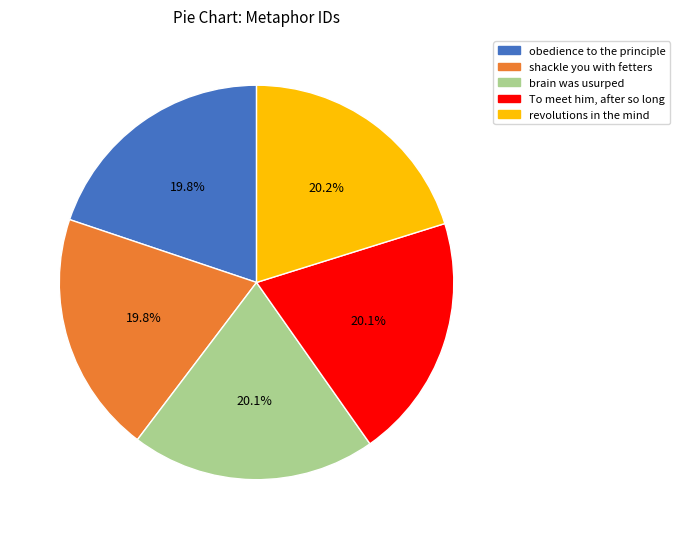

Is it true that brain was usurped is 20% of the pie?

True